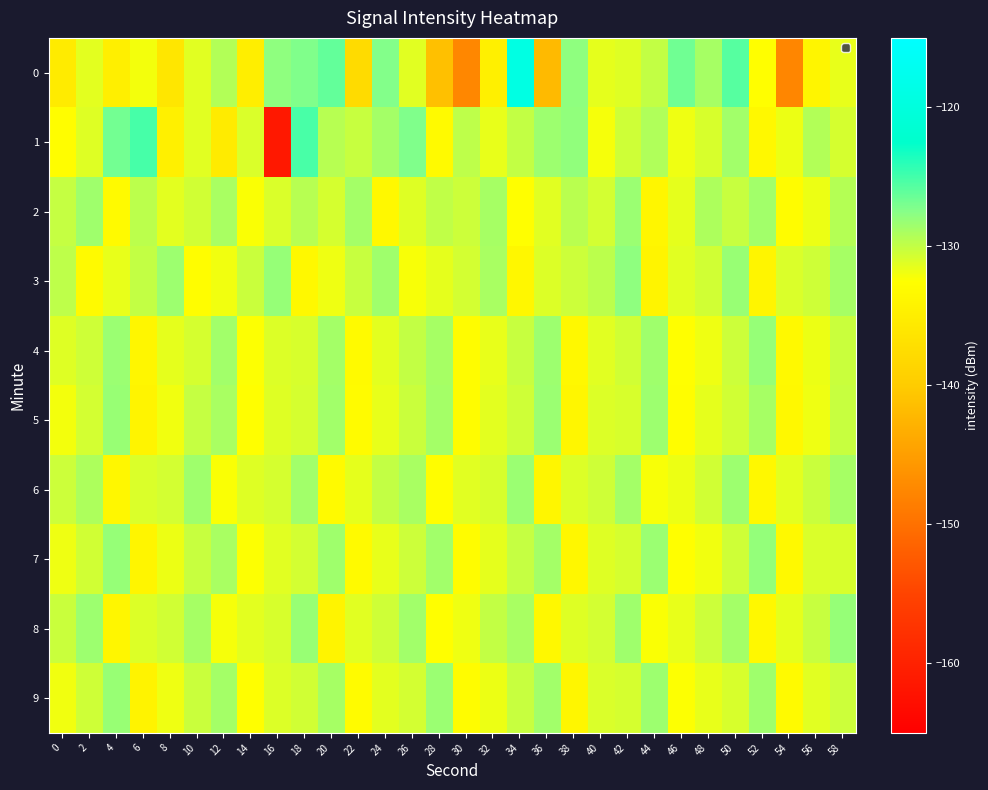

Which category has the highest value across all series?

34